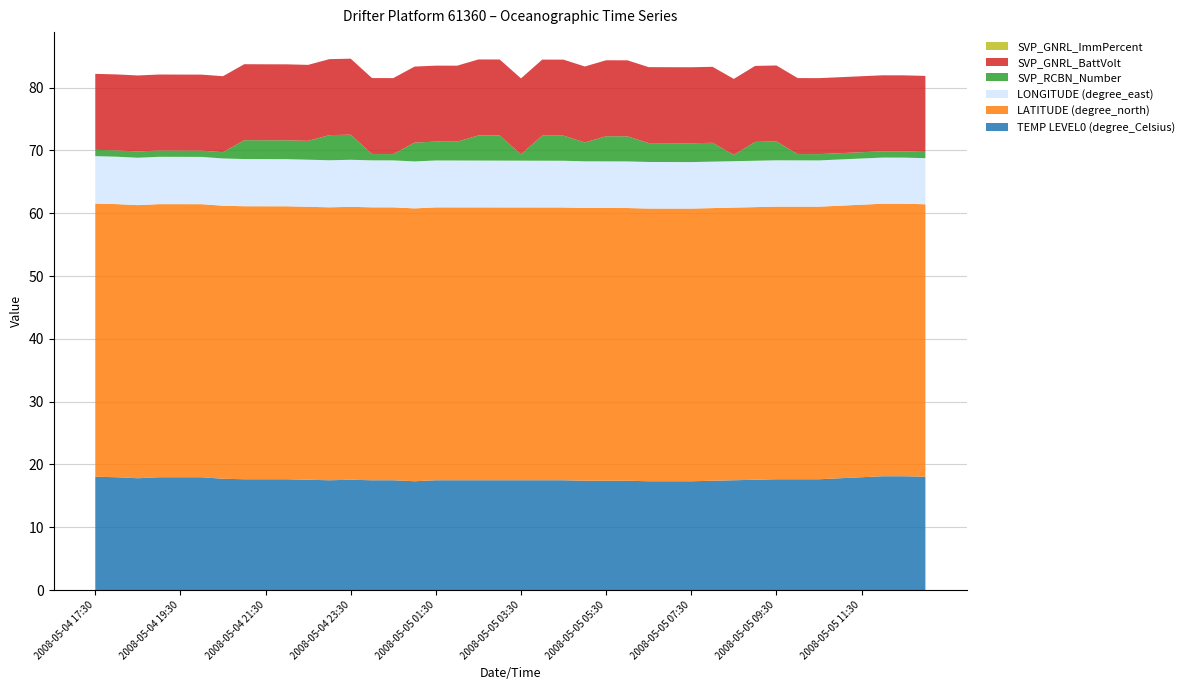

Reading right to left, extract all data points from this chart.

TEMP LEVEL0 (degree_Celsius): 18.0	18.1	18.1	18.0	17.8	17.6	17.6	17.6	17.6	17.5	17.4	17.3	17.3	17.3	17.4	17.4	17.4	17.5	17.5	17.5	17.5	17.5	17.5	17.5	17.3	17.5	17.5	17.6	17.5	17.6	17.6	17.6	17.6	17.7	18.0	18.0	18.0	17.8	18.0	18.0
LATITUDE (degree_north): 43.4	43.4	43.4	43.4	43.4	43.4	43.4	43.4	43.4	43.4	43.4	43.4	43.4	43.4	43.4	43.4	43.4	43.4	43.4	43.4	43.4	43.4	43.4	43.5	43.5	43.5	43.5	43.5	43.5	43.5	43.5	43.5	43.5	43.5	43.5	43.5	43.5	43.5	43.5	43.5
LONGITUDE (degree_east): 7.3	7.3	7.4	7.4	7.4	7.4	7.4	7.4	7.4	7.4	7.4	7.4	7.4	7.4	7.4	7.4	7.4	7.4	7.4	7.5	7.5	7.5	7.5	7.5	7.5	7.5	7.5	7.5	7.5	7.5	7.5	7.5	7.5	7.5	7.5	7.5	7.5	7.5	7.6	7.6
SVP_RCBN_Number: 1.0	1.0	1.0	1.0	1.0	1.0	1.0	3.0	3.0	1.0	3.0	3.0	3.0	3.0	4.0	4.0	3.0	4.0	4.0	1.0	4.0	4.0	3.0	3.0	3.0	1.0	1.0	4.0	4.0	3.0	3.0	3.0	3.0	1.0	1.0	1.0	1.0	1.0	1.0	1.0
SVP_GNRL_BattVolt: 12.1	12.1	12.1	12.1	12.1	12.1	12.1	12.1	12.1	12.1	12.1	12.1	12.1	12.1	12.1	12.1	12.1	12.1	12.1	12.1	12.1	12.1	12.1	12.1	12.1	12.1	12.1	12.1	12.1	12.1	12.1	12.1	12.1	12.1	12.1	12.1	12.1	12.1	12.1	12.1
SVP_GNRL_ImmPercent: 0.0	0.0	0.0	0.0	0.0	0.0	0.0	0.0	0.0	0.0	0.0	0.0	0.0	0.0	0.0	0.0	0.0	0.0	0.0	0.0	0.0	0.0	0.0	0.0	0.0	0.0	0.0	0.0	0.0	0.0	0.0	0.0	0.0	0.0	0.0	0.0	0.0	0.0	0.0	0.0